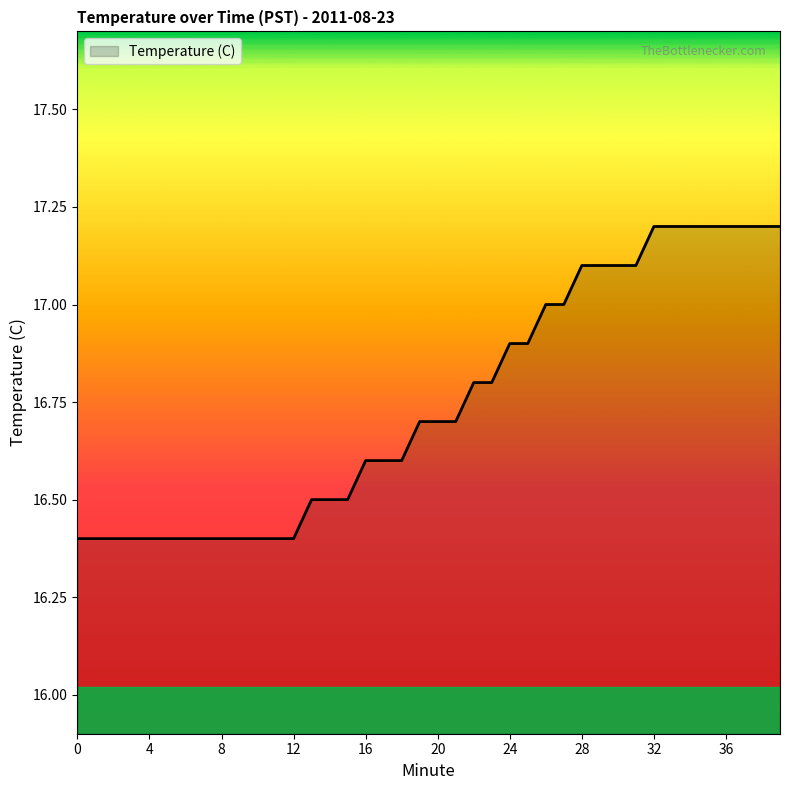

What is the minimum value shown in the chart?

16.4